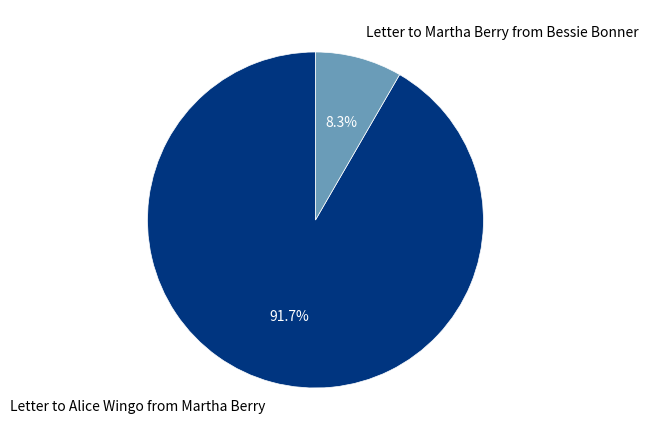

To the nearest percent, what is the combined percentage of Letter to Alice Wingo from Martha Berry and Letter to Martha Berry from Bessie Bonner?

100%